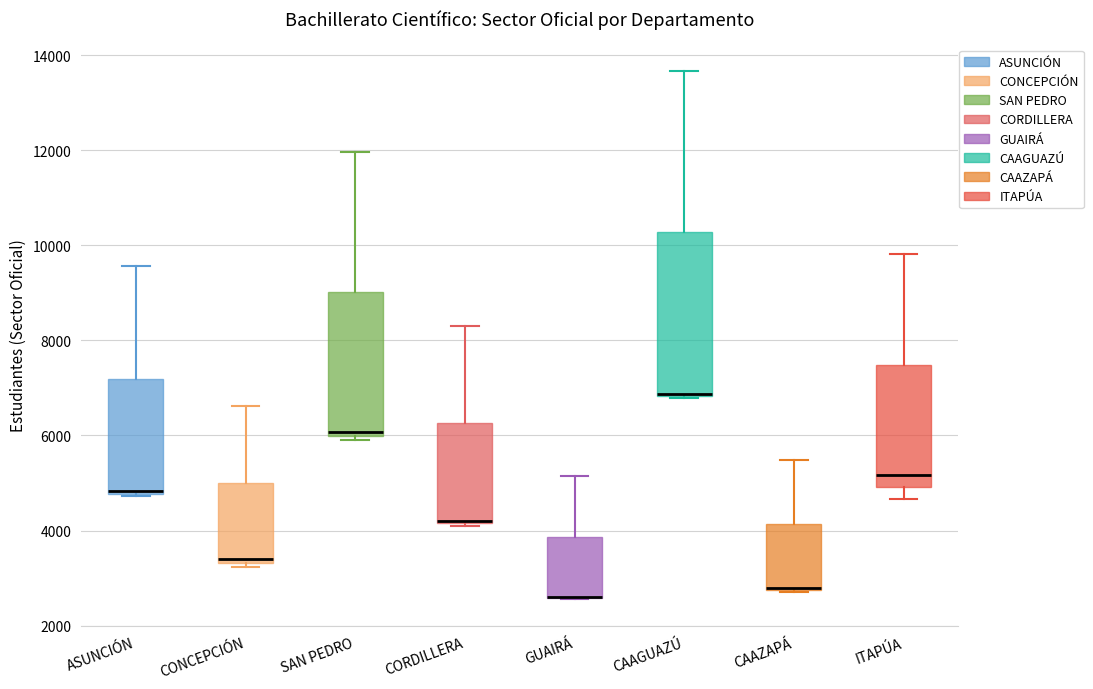

Where is the lower edge of the box for CONCEPCIÓN on the y-axis? The values are not printed on the chart, so give them approximately, as read against the axis.

3400